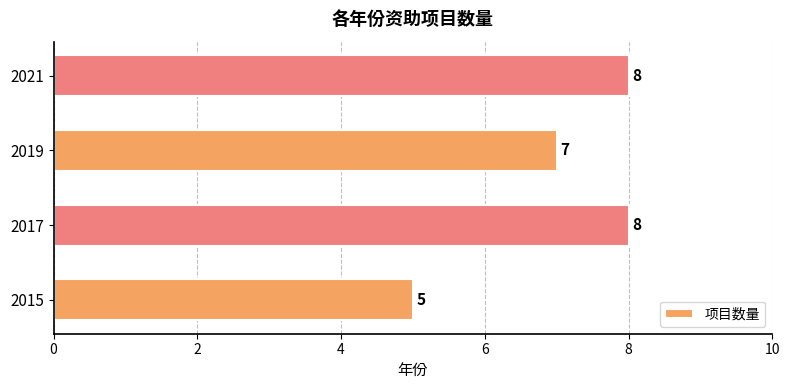

What is the sum of the values at 2019 and 2021?

15